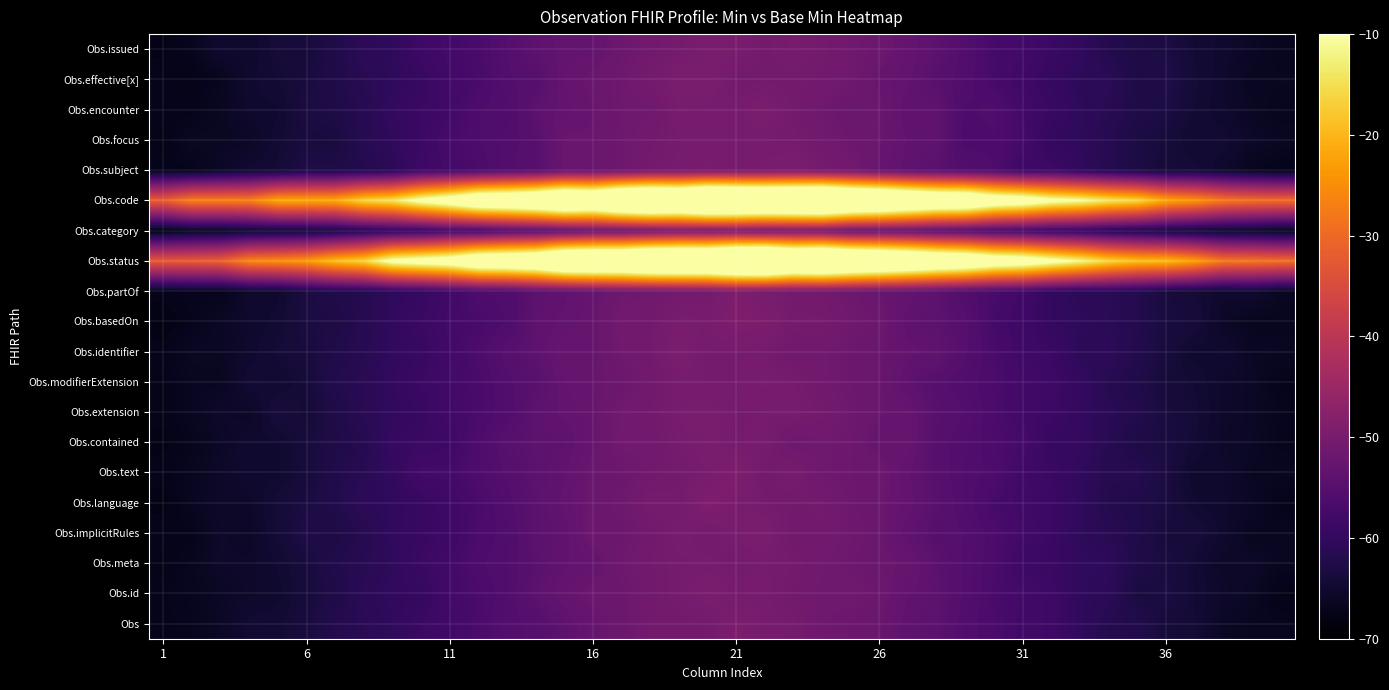

Reading left to right, extract all data points from this chart.

Obs: -67.1	-66.8	-65.8	-64.7	-64.5	-63.6	-61.9	-61.1	-60.5	-58.9	-58.1	-56.8	-55.4	-55.1	-54.0	-52.6	-51.9	-50.8	-50.8	-50.7	-49.4	-50.2	-50.4	-51.4	-51.8	-52.3	-53.8	-54.2	-55.7	-56.8	-58.1	-58.3	-60.3	-61.8	-62.2	-64.0	-64.4	-66.1	-66.6	-66.6
Obs.id: -67.0	-66.6	-66.1	-65.4	-65.0	-63.8	-62.7	-61.0	-60.1	-59.8	-57.7	-56.8	-55.7	-54.1	-52.9	-52.0	-51.9	-51.0	-50.3	-49.7	-50.2	-50.2	-50.8	-51.4	-51.2	-51.8	-53.3	-53.9	-55.3	-56.9	-57.7	-58.5	-60.3	-60.8	-63.5	-63.2	-64.4	-65.4	-66.0	-67.5
Obs.meta: -67.4	-66.6	-65.5	-65.5	-64.8	-63.7	-62.1	-61.3	-60.5	-58.9	-57.8	-56.3	-55.8	-54.5	-53.5	-52.9	-51.4	-50.8	-50.4	-50.2	-50.6	-50.3	-50.5	-51.2	-51.6	-52.2	-52.5	-54.3	-55.4	-56.7	-58.6	-59.1	-60.2	-60.4	-62.6	-63.4	-64.5	-65.8	-65.6	-66.4
Obs.implicitRules: -67.0	-67.1	-65.5	-65.8	-64.2	-62.6	-62.9	-61.6	-60.2	-59.3	-58.5	-56.6	-55.9	-54.2	-53.7	-51.7	-51.9	-51.0	-50.1	-50.6	-49.9	-49.6	-51.0	-50.8	-51.4	-52.0	-53.8	-54.9	-55.3	-56.5	-57.8	-58.9	-60.5	-61.3	-62.4	-63.8	-63.7	-65.1	-66.5	-66.4
Obs.language: -67.7	-66.4	-65.6	-65.6	-64.1	-63.3	-62.2	-60.7	-60.4	-59.4	-58.2	-57.0	-55.5	-54.2	-53.2	-52.0	-51.5	-50.3	-50.5	-49.0	-49.7	-50.4	-50.8	-50.7	-51.6	-52.1	-53.1	-54.4	-55.8	-57.3	-58.0	-58.7	-60.2	-61.9	-62.4	-63.4	-64.8	-65.2	-66.0	-67.2
Obs.text: -67.2	-66.5	-65.6	-64.9	-65.0	-63.9	-62.3	-61.2	-60.1	-57.5	-57.6	-56.2	-55.1	-54.1	-53.4	-52.0	-51.8	-51.0	-50.6	-50.1	-49.1	-50.8	-50.1	-51.5	-51.7	-51.9	-53.3	-54.8	-55.8	-56.4	-58.2	-59.0	-60.2	-61.7	-61.6	-63.3	-65.2	-65.2	-66.3	-66.4
Obs.contained: -67.6	-66.8	-65.8	-64.9	-64.9	-63.6	-62.7	-61.7	-59.6	-58.9	-58.4	-56.3	-54.6	-53.9	-53.9	-52.5	-51.0	-51.2	-50.2	-49.8	-50.4	-50.1	-51.7	-51.3	-51.6	-52.8	-52.6	-54.9	-55.7	-56.6	-57.3	-59.7	-59.8	-61.4	-62.9	-63.3	-64.4	-65.5	-66.0	-66.9
Obs.extension: -67.2	-66.4	-65.4	-65.8	-63.6	-64.3	-62.6	-61.2	-60.2	-59.3	-58.0	-56.9	-55.7	-54.0	-53.2	-52.6	-51.2	-50.8	-50.1	-49.8	-50.3	-50.3	-50.1	-50.6	-51.5	-52.3	-52.8	-54.6	-55.3	-56.7	-58.0	-58.6	-59.9	-61.1	-62.0	-63.5	-64.2	-65.4	-65.9	-66.8
Obs.modifierExtension: -67.3	-66.5	-66.4	-64.4	-64.8	-64.0	-62.0	-61.1	-60.0	-58.8	-57.9	-57.0	-55.4	-54.6	-52.9	-52.4	-51.9	-51.0	-50.2	-50.3	-50.3	-50.0	-50.3	-51.1	-51.7	-52.3	-53.9	-54.9	-55.8	-56.7	-57.7	-58.5	-59.9	-61.5	-62.5	-63.9	-64.4	-65.4	-65.9	-67.0
Obs.identifier: -67.1	-66.1	-66.1	-65.1	-64.2	-63.7	-62.4	-61.4	-60.2	-59.4	-57.9	-56.5	-54.9	-54.0	-52.4	-52.7	-51.2	-50.8	-49.5	-50.4	-50.3	-50.3	-51.2	-51.1	-51.8	-52.3	-53.2	-53.6	-55.1	-56.9	-58.2	-58.9	-60.8	-60.7	-62.0	-63.7	-65.1	-64.7	-66.1	-66.2
Obs.basedOn: -67.9	-67.0	-66.0	-65.3	-64.6	-63.3	-62.9	-61.5	-60.2	-58.9	-57.6	-57.1	-56.1	-53.8	-53.2	-52.6	-50.9	-50.8	-49.9	-50.1	-49.2	-49.4	-50.5	-50.5	-51.3	-51.8	-53.7	-54.1	-55.1	-57.4	-58.3	-59.9	-60.4	-61.1	-61.9	-63.5	-63.8	-65.8	-66.7	-66.7
Obs.partOf: -67.1	-66.7	-66.9	-65.3	-65.0	-63.2	-62.3	-61.8	-60.5	-59.5	-57.9	-56.3	-55.9	-54.1	-53.5	-52.7	-51.6	-51.3	-50.6	-50.6	-49.2	-50.1	-50.7	-50.8	-51.6	-52.4	-53.0	-54.0	-55.7	-56.9	-58.0	-60.0	-60.9	-60.9	-61.8	-63.6	-64.2	-65.2	-64.8	-66.3
Obs.status: -32.1	-31.8	-30.9	-25.5	-24.6	-23.0	-18.6	-16.1	-7.8	-5.7	-3.6	2.6	3.7	5.5	12.8	13.9	13.6	17.0	17.3	17.3	21.6	23.0	16.4	18.3	14.2	12.1	9.1	5.5	3.7	-1.4	-3.1	-7.3	-11.2	-15.8	-18.5	-19.2	-22.4	-27.6	-28.0	-28.8
Obs.category: -68.0	-66.5	-66.3	-65.1	-64.7	-64.2	-63.1	-61.4	-60.2	-59.4	-57.6	-57.3	-55.5	-54.8	-53.6	-52.3	-51.9	-51.0	-50.0	-50.3	-49.7	-50.6	-50.2	-50.3	-52.5	-52.7	-53.1	-54.4	-55.3	-56.9	-57.8	-59.1	-59.8	-61.3	-62.4	-63.7	-64.6	-65.5	-65.9	-66.9
Obs.code: -31.4	-26.5	-26.6	-26.4	-21.2	-21.2	-21.0	-16.0	-14.1	-7.9	-3.6	3.0	4.1	6.6	11.6	9.1	15.8	18.7	16.2	21.7	20.6	19.0	19.9	21.3	15.7	13.4	9.3	5.5	5.0	-1.5	-3.5	-8.1	-10.0	-13.6	-15.7	-21.4	-23.8	-27.6	-28.9	-29.5
Obs.subject: -67.0	-67.1	-65.7	-64.7	-64.3	-62.8	-62.8	-61.9	-61.0	-58.5	-57.6	-56.7	-55.4	-54.8	-52.3	-52.3	-51.5	-50.6	-50.2	-50.0	-50.3	-49.9	-49.6	-50.3	-50.9	-52.6	-53.7	-54.4	-55.5	-56.2	-58.5	-58.5	-60.3	-61.6	-62.9	-64.2	-64.1	-65.3	-66.6	-67.2
Obs.focus: -67.4	-66.0	-66.1	-65.9	-64.5	-63.6	-63.6	-61.4	-60.4	-58.8	-57.1	-56.2	-55.6	-54.8	-52.3	-52.3	-51.5	-50.9	-50.3	-50.2	-50.2	-50.3	-50.4	-51.1	-51.8	-52.3	-53.4	-53.7	-56.5	-56.2	-57.4	-59.9	-60.4	-61.6	-63.1	-63.8	-64.9	-64.6	-65.7	-66.2
Obs.encounter: -67.0	-67.2	-66.3	-65.1	-64.9	-63.2	-62.6	-61.6	-60.0	-58.9	-58.0	-56.2	-55.9	-54.1	-53.1	-52.5	-51.4	-51.4	-50.0	-50.2	-50.2	-49.7	-50.7	-51.4	-52.2	-52.1	-53.8	-53.6	-56.3	-56.0	-57.8	-59.1	-60.5	-61.2	-62.5	-63.1	-64.4	-65.2	-66.2	-66.7
Obs.effective[x]: -67.2	-67.4	-66.6	-65.0	-64.4	-63.6	-62.5	-61.3	-60.5	-59.4	-57.8	-57.1	-55.3	-55.0	-52.9	-52.2	-51.4	-50.5	-49.7	-49.7	-50.7	-50.6	-50.6	-50.9	-51.3	-52.6	-53.2	-54.6	-55.7	-57.2	-58.2	-59.6	-60.7	-61.0	-62.9	-62.5	-64.2	-65.2	-66.4	-66.4
Obs.issued: -67.5	-66.7	-65.0	-65.3	-64.0	-63.8	-62.5	-60.7	-60.5	-58.4	-57.6	-56.9	-55.2	-54.0	-53.0	-53.0	-51.8	-51.0	-50.4	-49.9	-49.9	-50.6	-50.2	-50.6	-51.3	-51.9	-53.0	-54.2	-55.5	-57.3	-57.7	-59.0	-60.2	-61.9	-62.9	-63.1	-64.5	-65.0	-66.0	-66.7